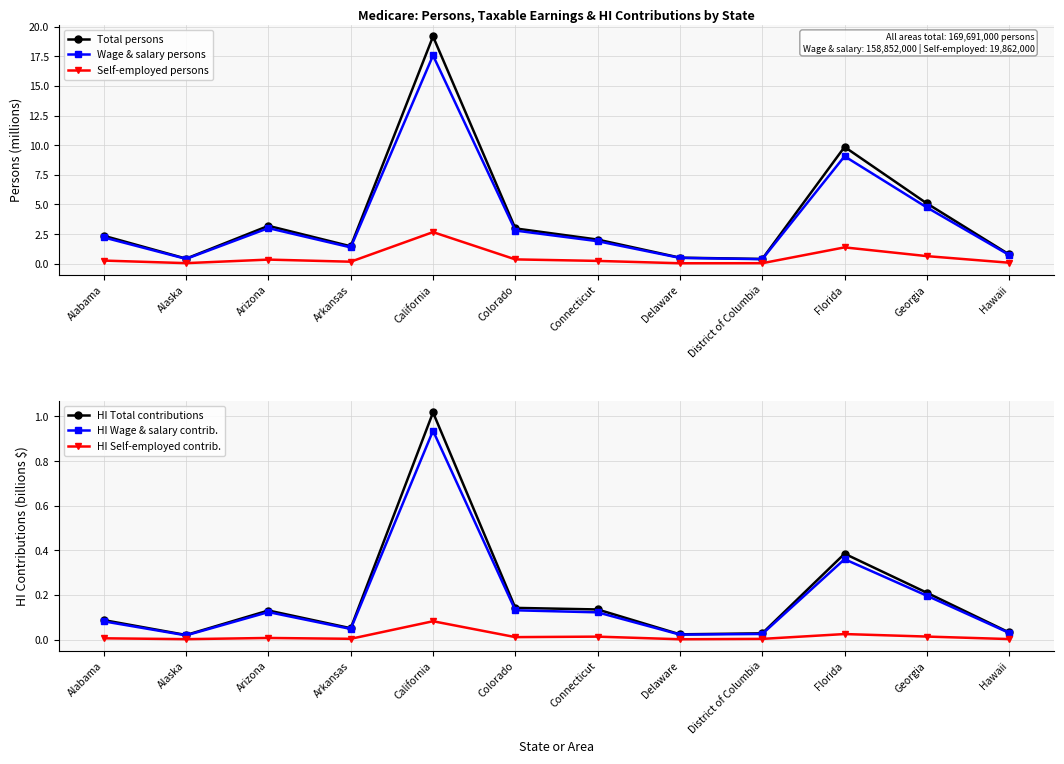

Rank the series at Alaska from highest to lowest value.

Total persons, Wage & salary persons, Self-employed persons, HI Total contributions, HI Wage & salary contrib., HI Self-employed contrib.